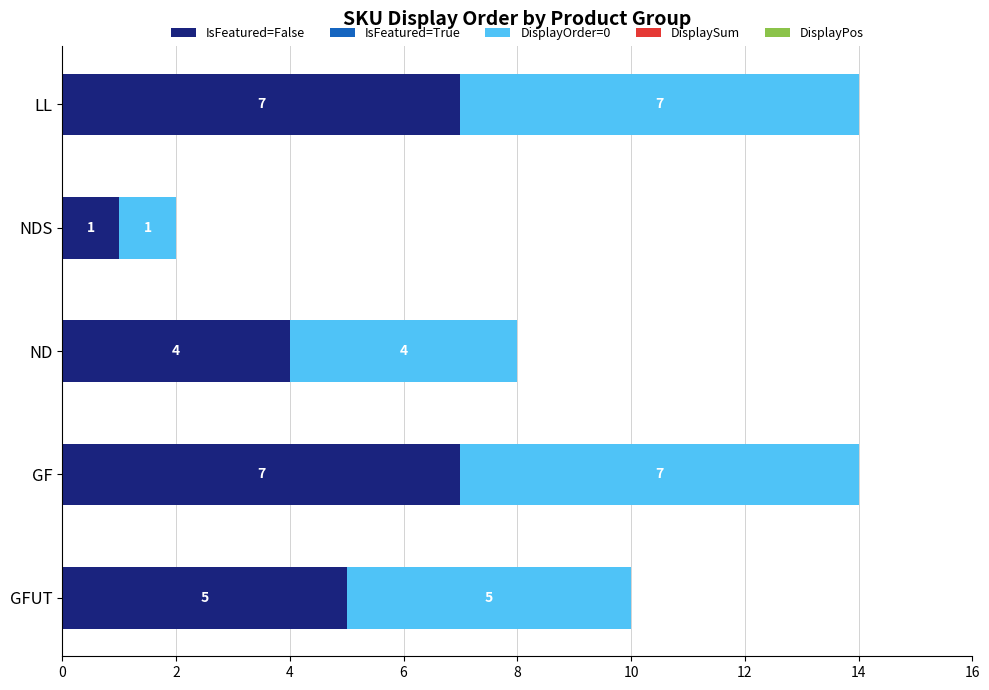

The IsFeatured=False series shows 7 at GF. True or false?

True